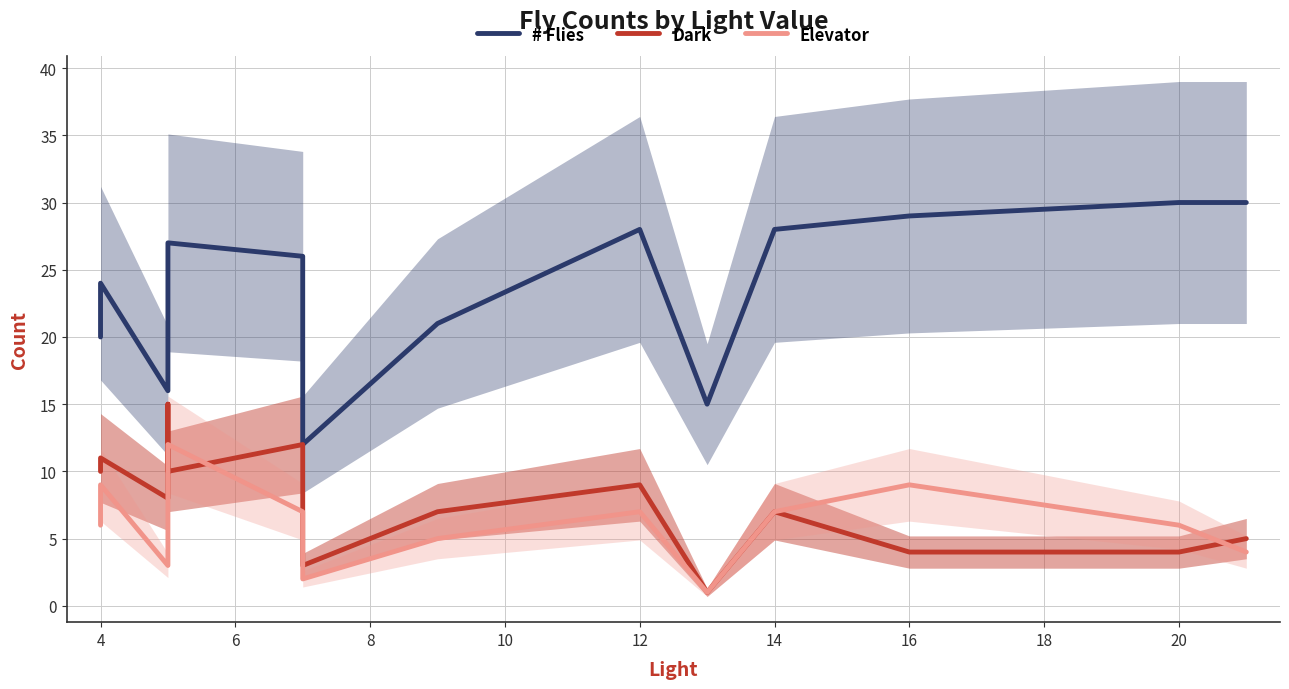

True or false: Elevator has more than 0 interior local peaks.

True